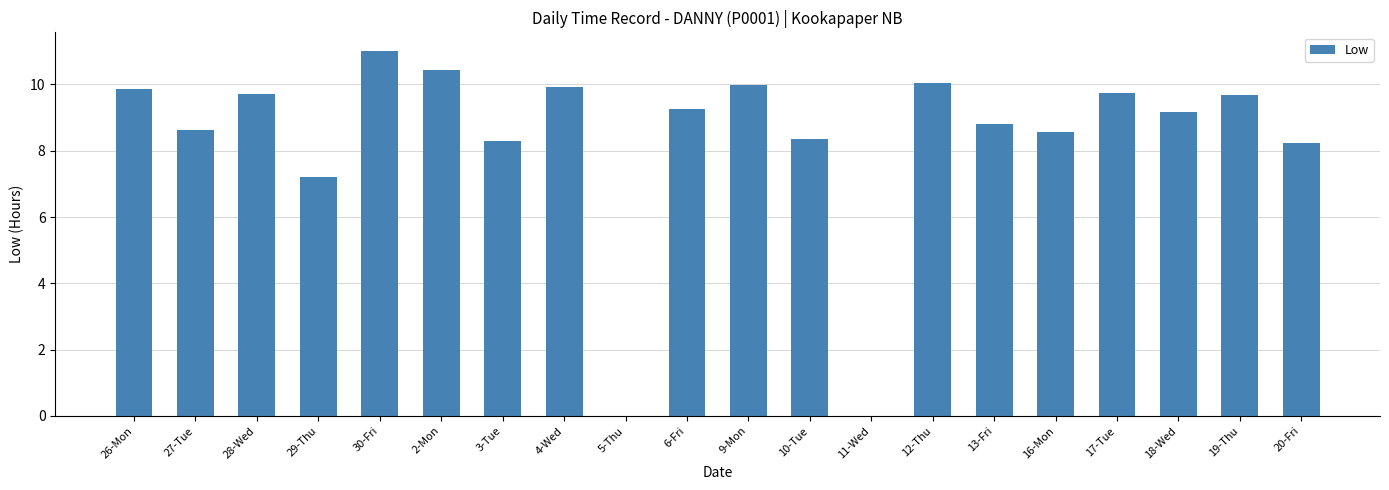

Between 2-Mon and 27-Tue, which is larger?

2-Mon